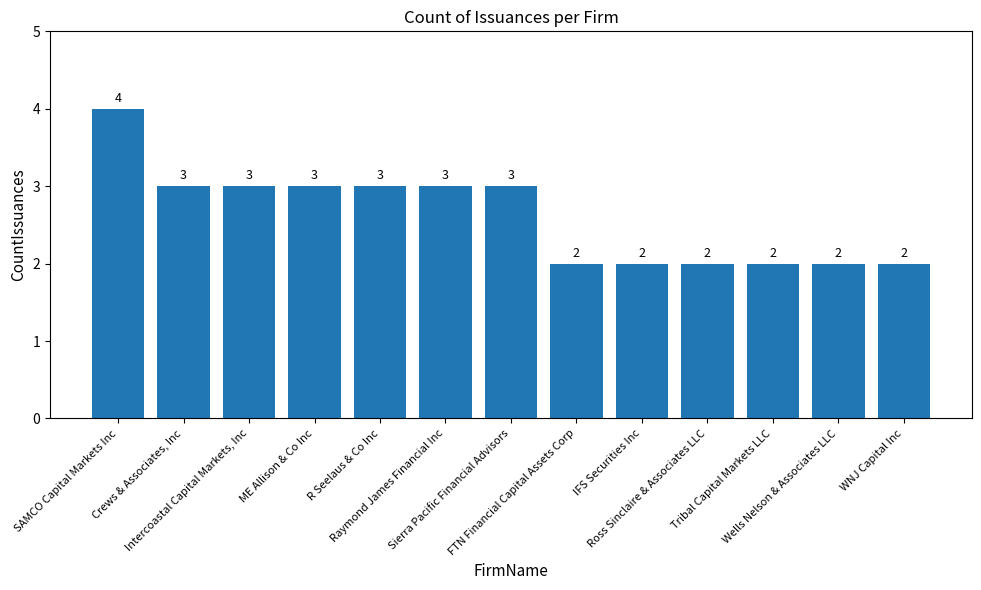

What value does the data have at R Seelaus & Co Inc?

3